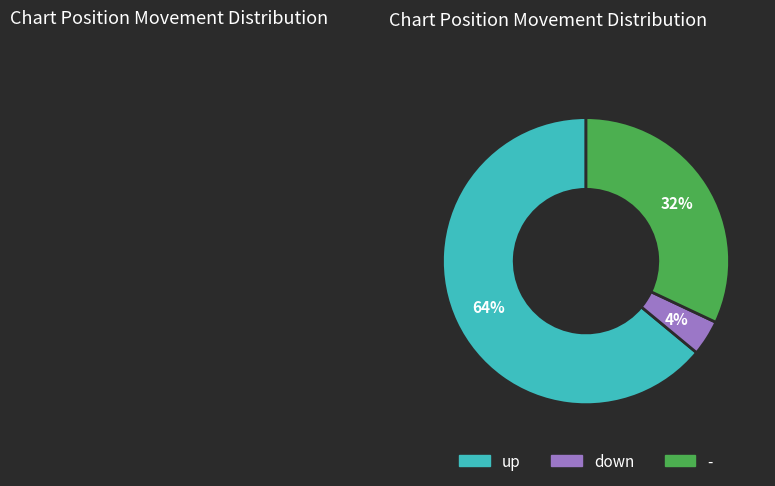

Is it true that - is 17% of the pie?

False